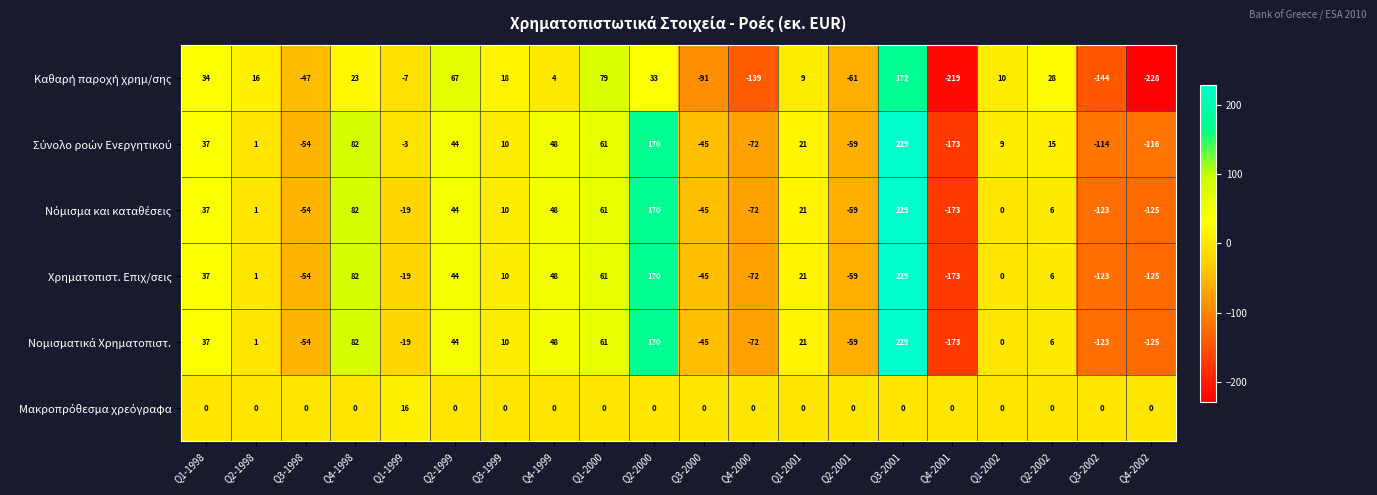

At how many categories does at least one series exceed 27?

8